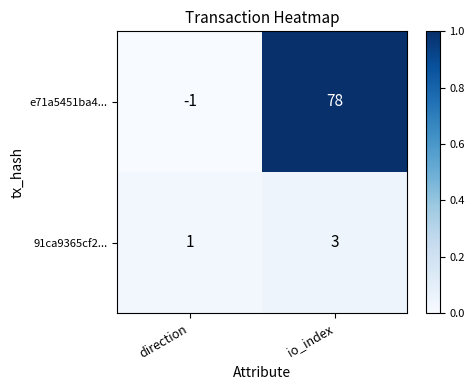

Where is 91ca9365cf2... nearest to the value 2?

direction